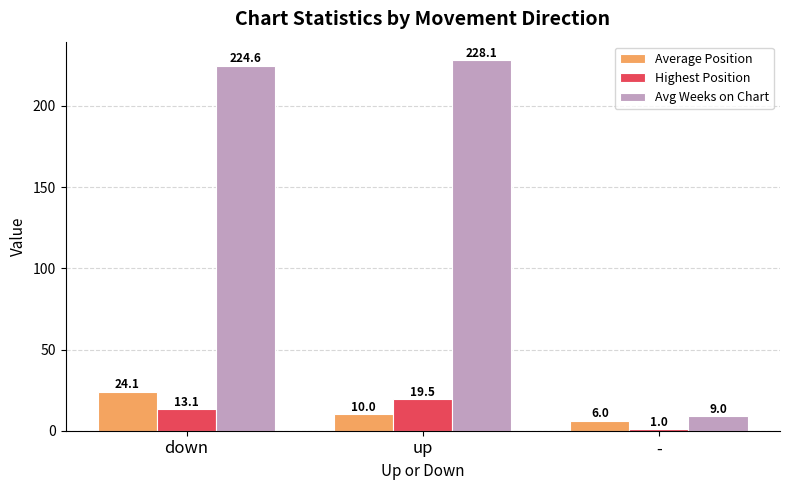

Where is Average Position nearest to the value 15?

up